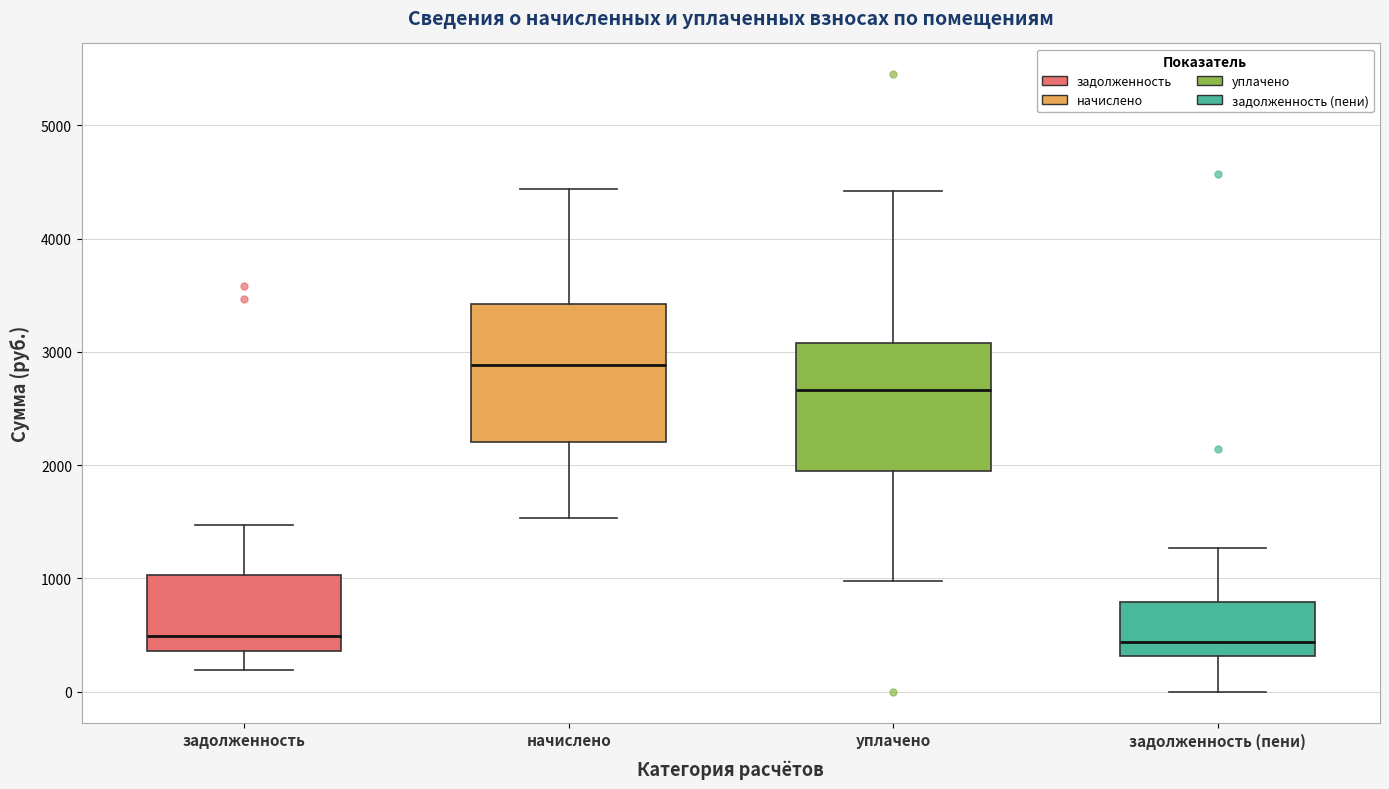

Reading left to right, transcribe this box plot: for each box, give where its median line is, the range the box spans, and where its two whiskers end, as read against the y-axis. The values are not printed on the chart, so give them approximately, as read against the axis.

задолженность: median 500, box 400 to 1000, whiskers 200 to 1500
начислено: median 2900, box 2200 to 3400, whiskers 1500 to 4400
уплачено: median 2700, box 2000 to 3100, whiskers 1000 to 4400
задолженность (пени): median 400, box 300 to 800, whiskers 0 to 1300